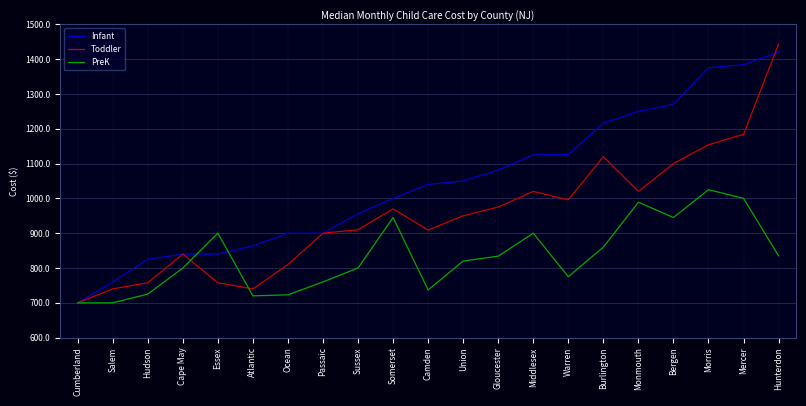

Is this an area chart (filled region under the line)?

No